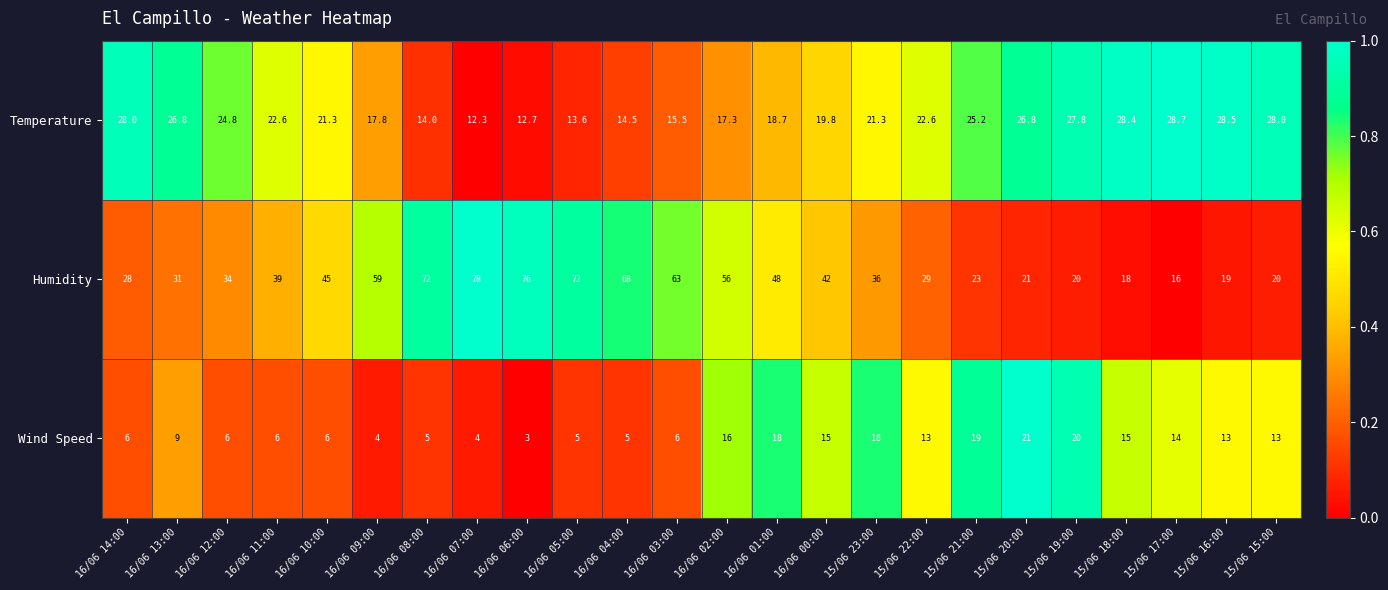

True or false: Humidity has a value of 28.0 at 16/06 14:00.

True